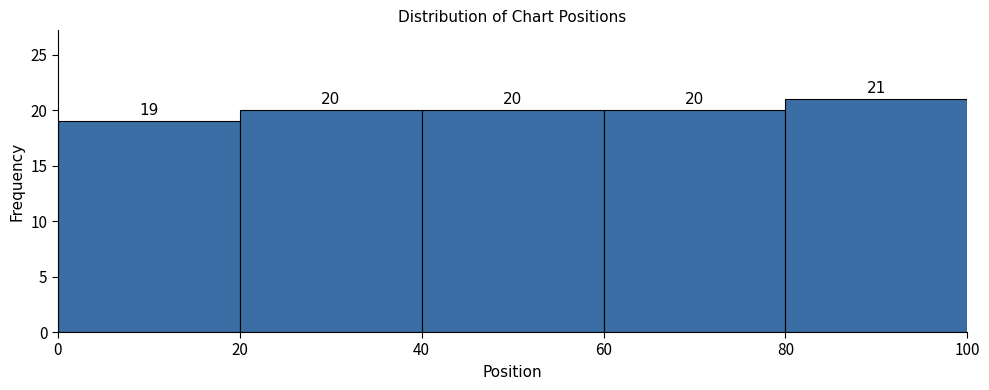

Reading left to right, list every bar in this chart as the range it spans on the x-axis followed by its height.

0 to 20: 19
20 to 40: 20
40 to 60: 20
60 to 80: 20
80 to 100: 21